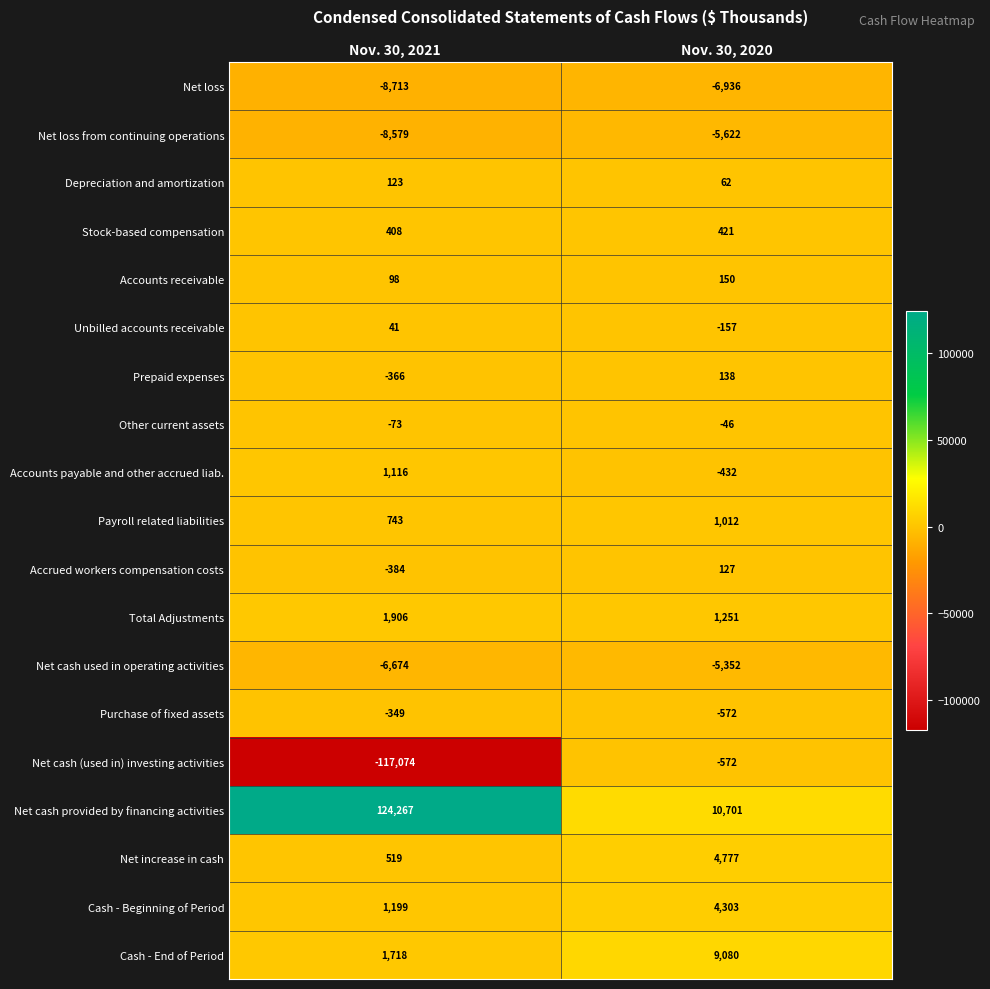

At which category is the sum across all series the highest?

Nov. 30, 2020